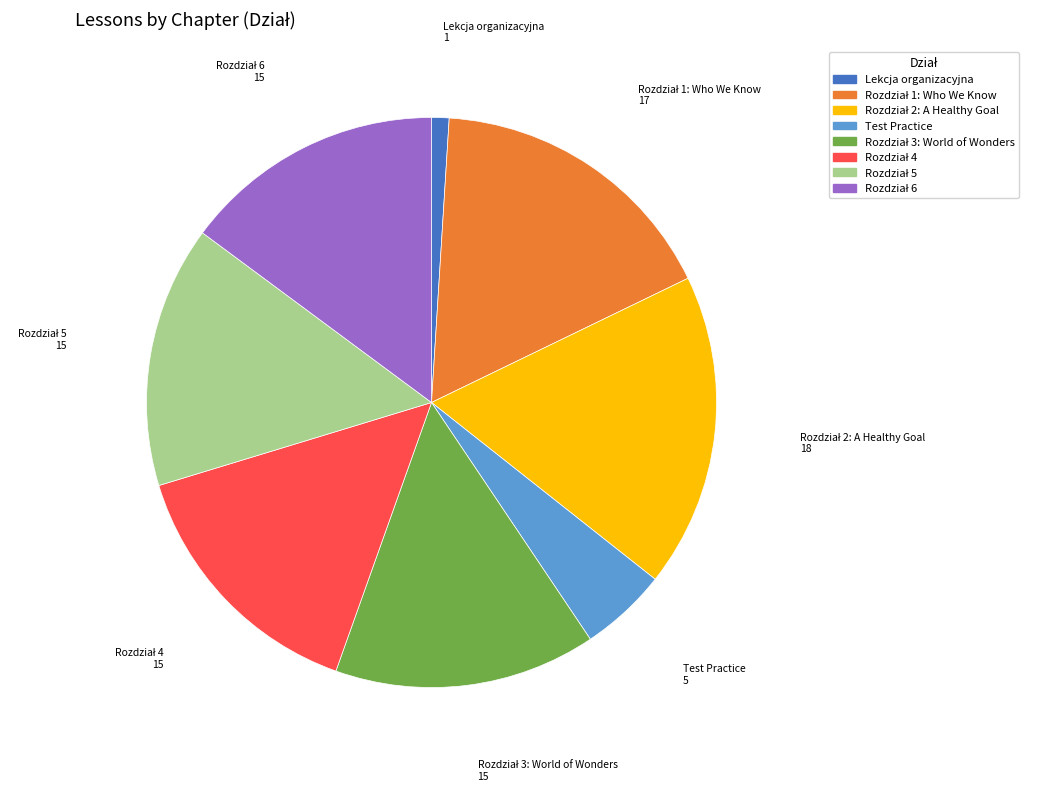

Is there any slice that represents more than half of the pie?

No